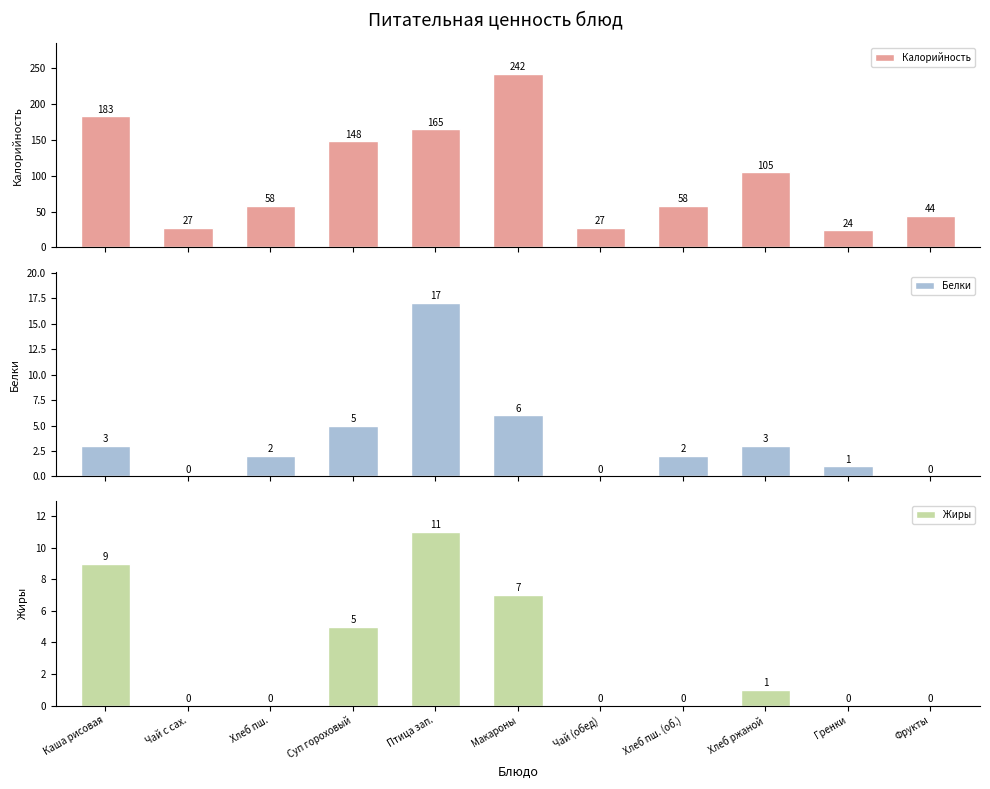

How many values in the Жиры series exceed 0?

5